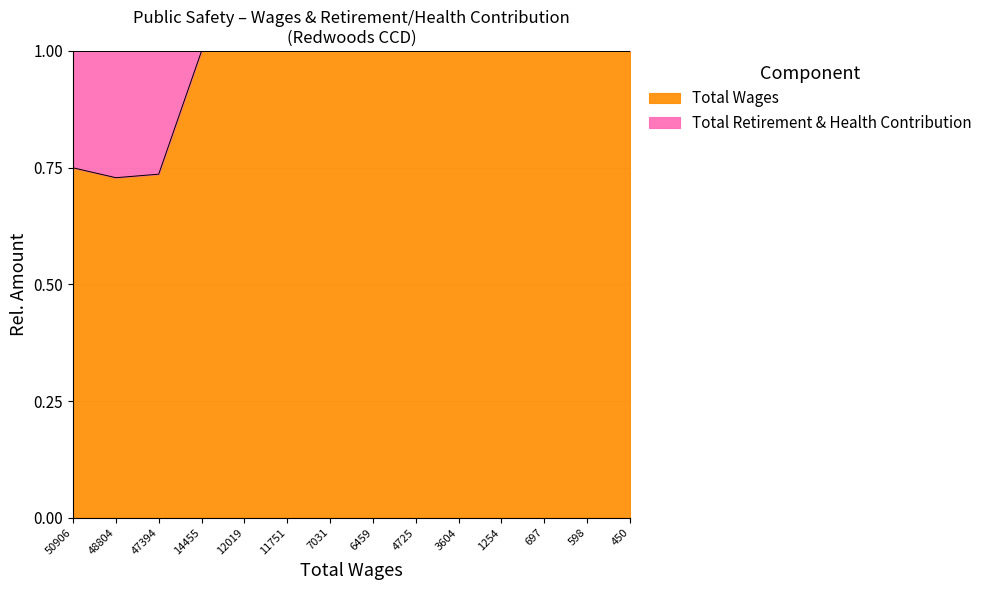

Reading right to left, what are all the values shown in this chart?

450=1.0	598=1.0	697=1.0	1254=1.0	3604=1.0	4725=1.0	6459=1.0	7031=1.0	11751=1.0	12019=1.0	14455=1.0	47394=0.7	48804=0.7	50906=0.7